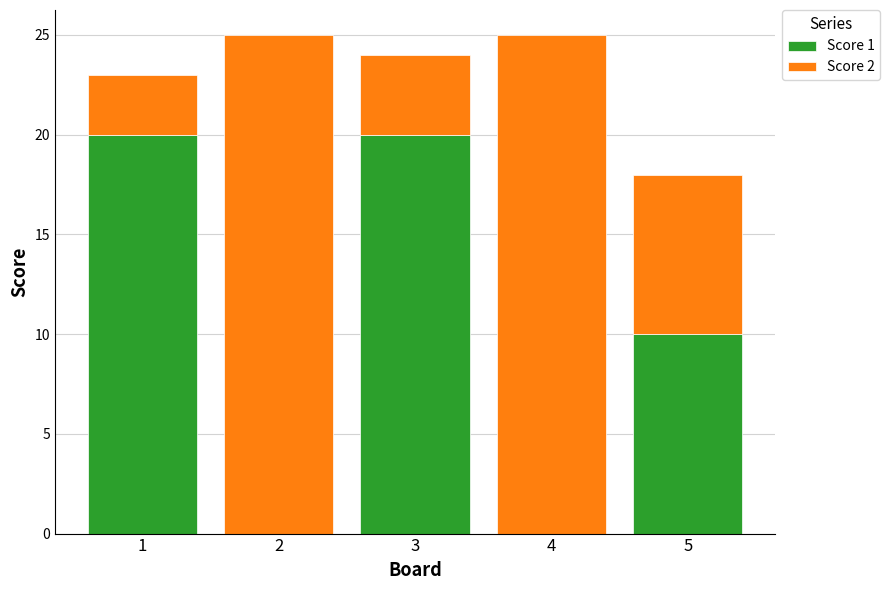

What is the average value of the Score 1 series?

10